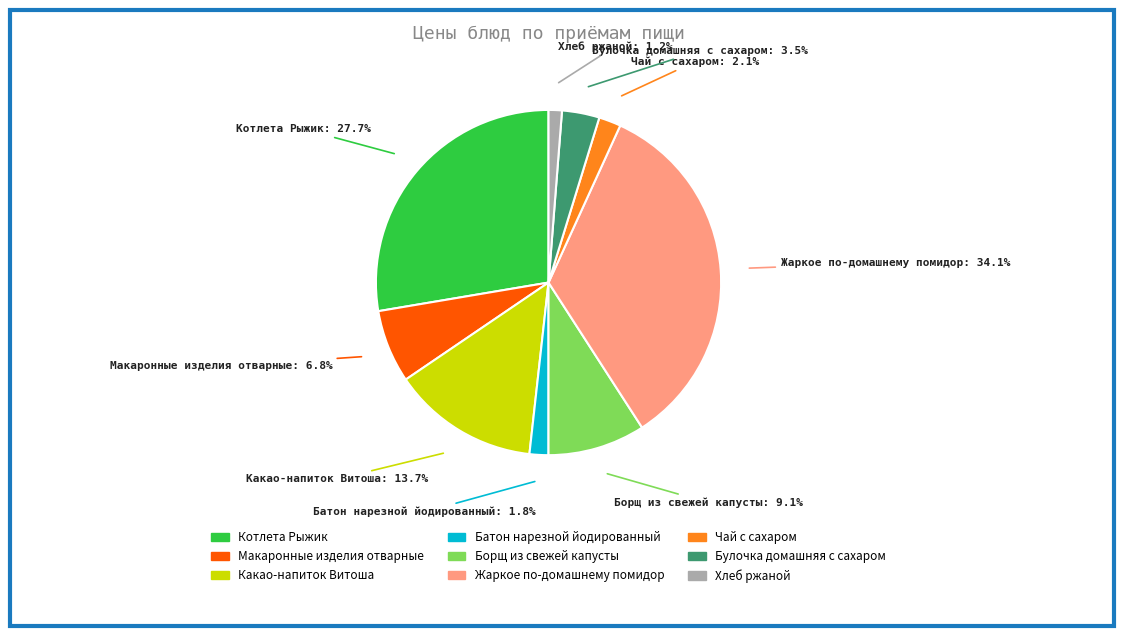

How many segments does this pie chart have?

9